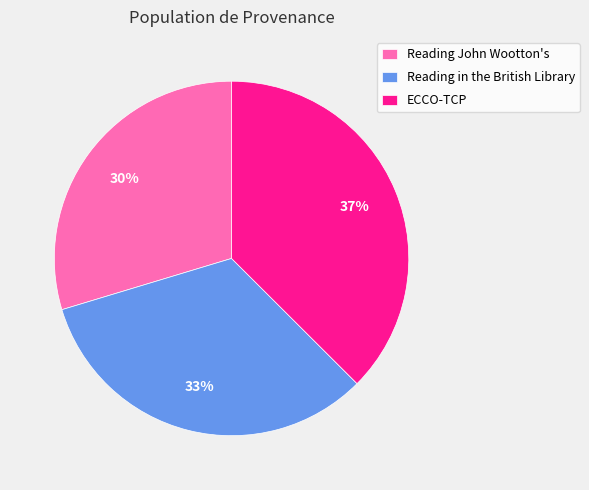

Rank the categories by value from highest to lowest.

ECCO-TCP, Reading in the British Library, Reading John Wootton's